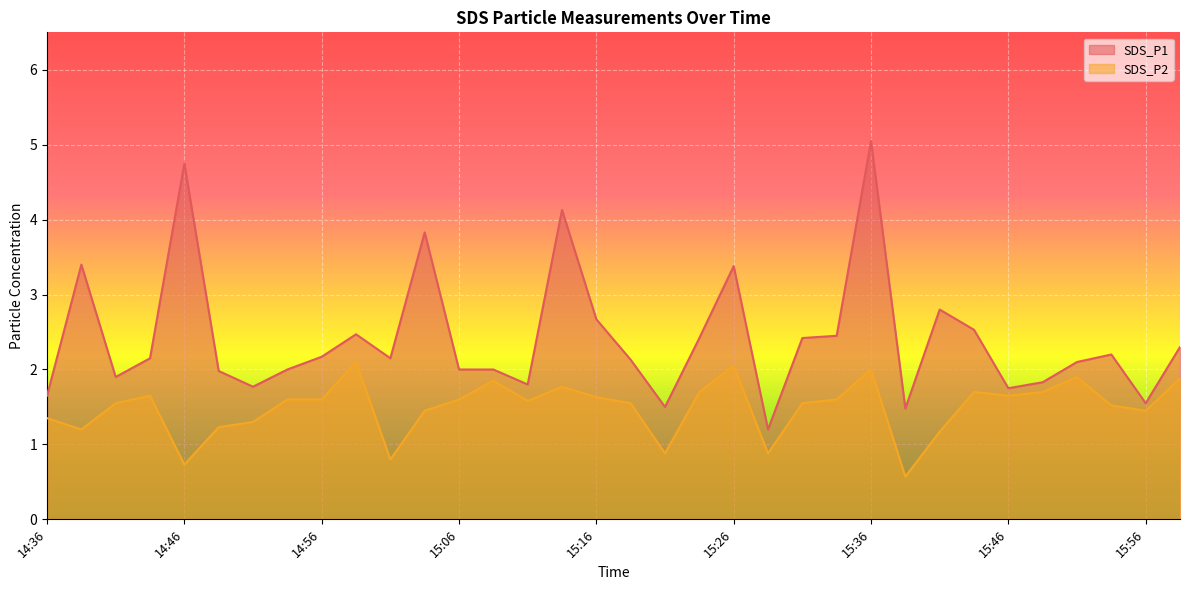

Which series has the largest total across all categories?

SDS_P1